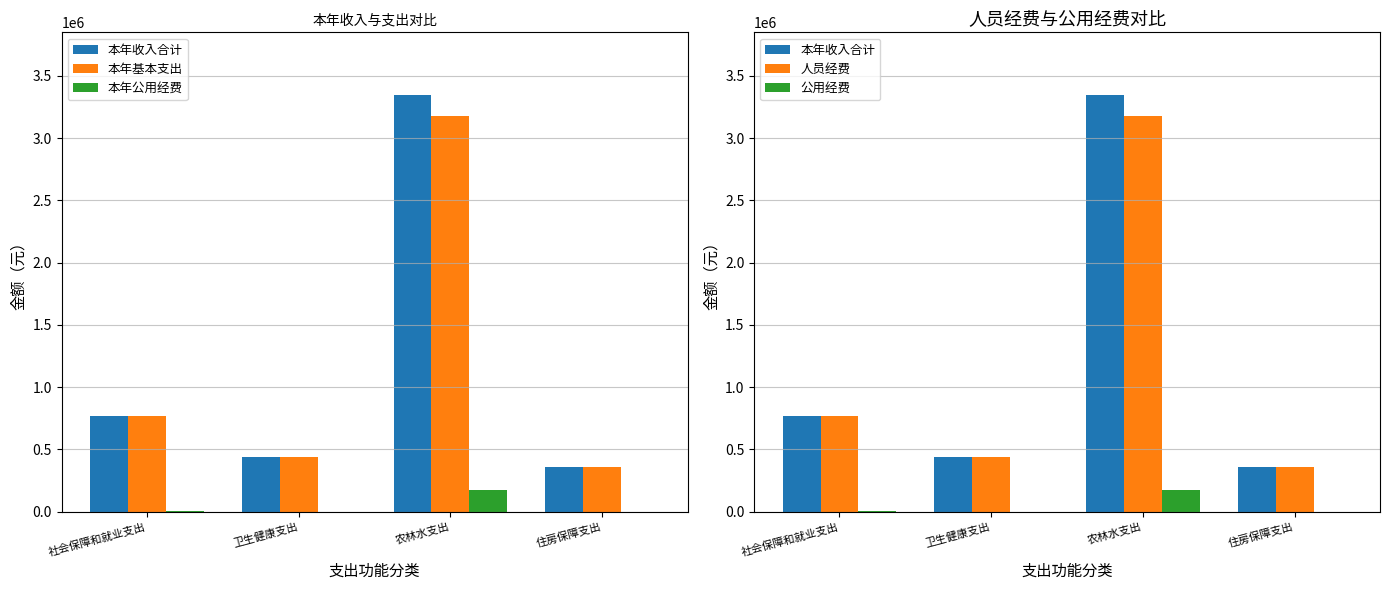

Reading left to right, extract all data points from this chart.

本年收入合计: 771704.5	437008.9	3347755.1	355130.0
本年基本支出: 764504.5	437008.9	3177141.7	355130.0
本年公用经费: 7200.0	0.0	170613.4	0.0
人员经费: 764504.5	437008.9	3177141.7	355130.0
公用经费: 7200.0	0.0	170613.4	0.0